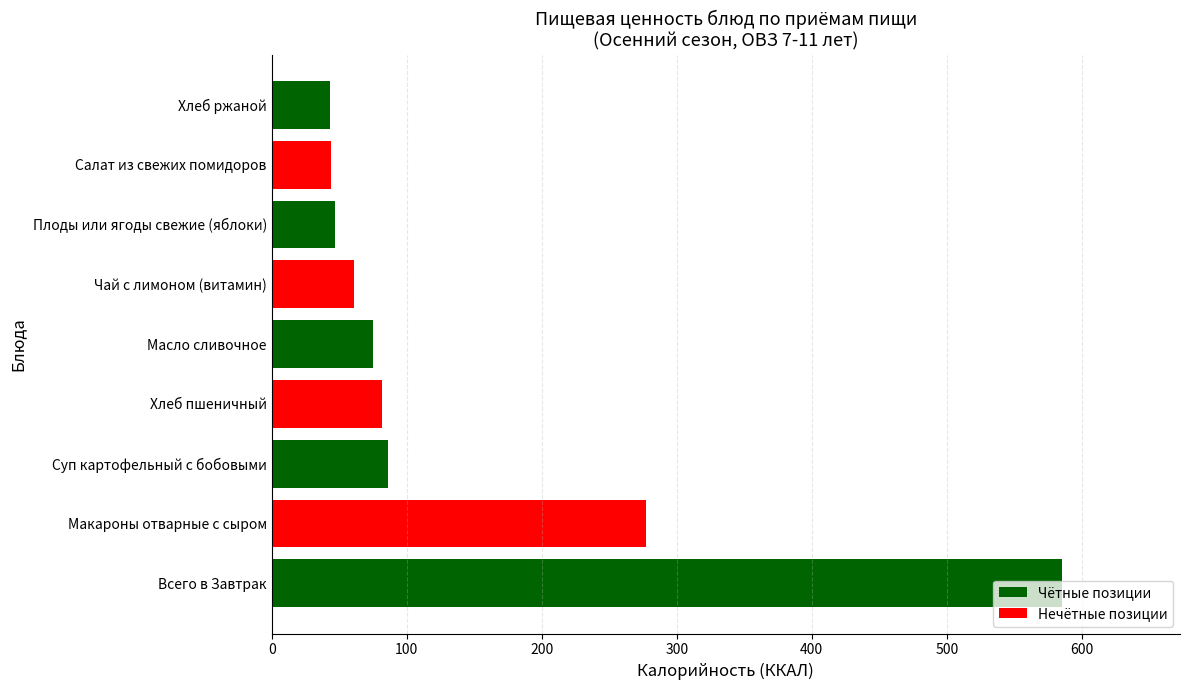

The chart shows a value of 585 at Всего в Завтрак. True or false?

True